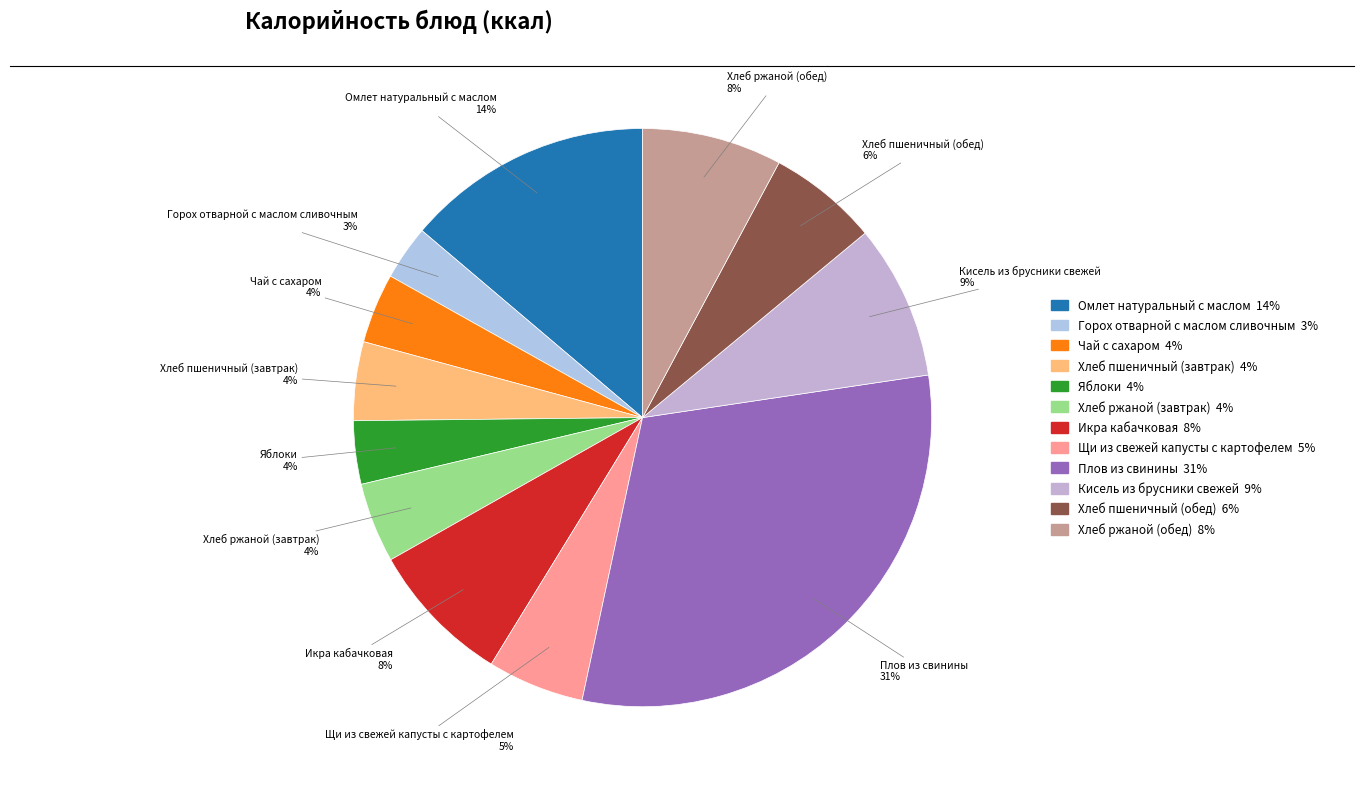

Does Кисель из брусники свежей account for over 50% of the chart?

No